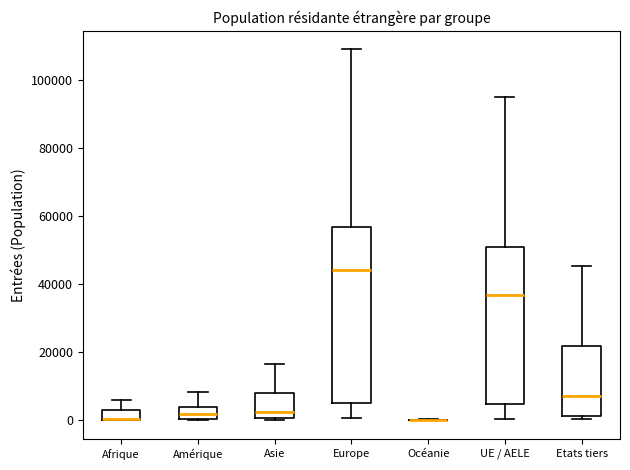

Where is the upper edge of the box for UE / AELE on the y-axis? The values are not printed on the chart, so give them approximately, as read against the axis.

50000